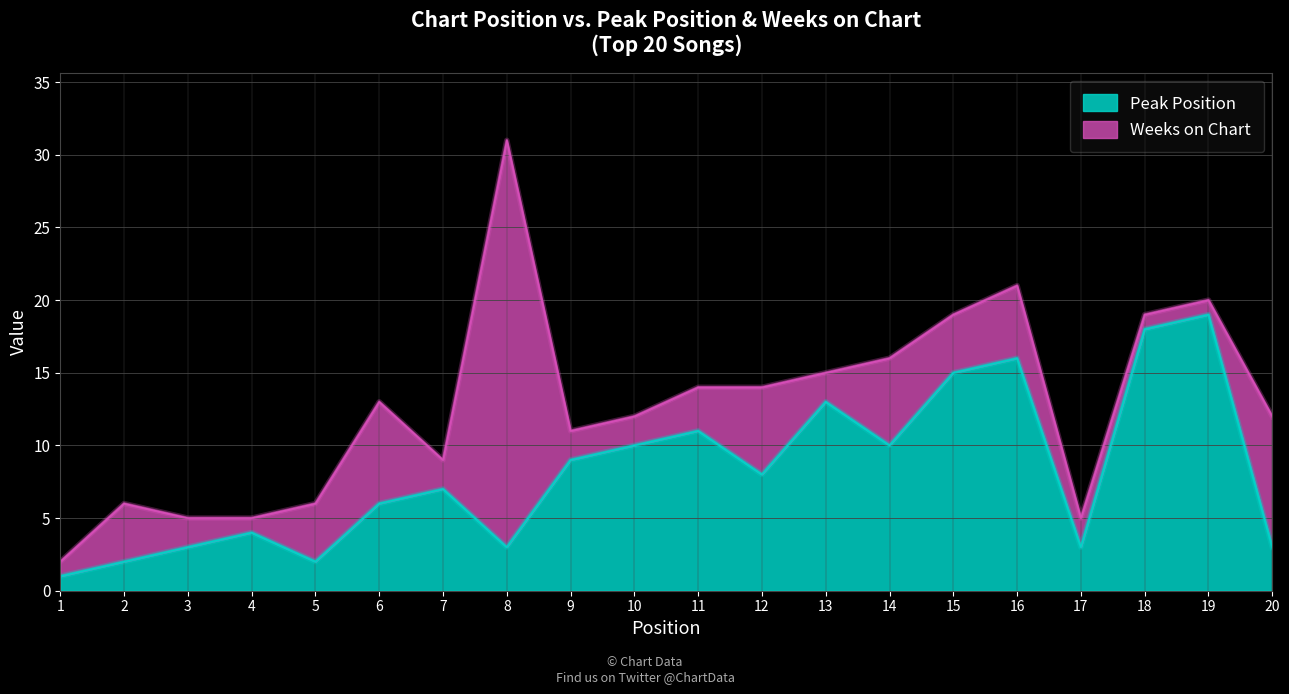

Where does the data first go above 8?

9